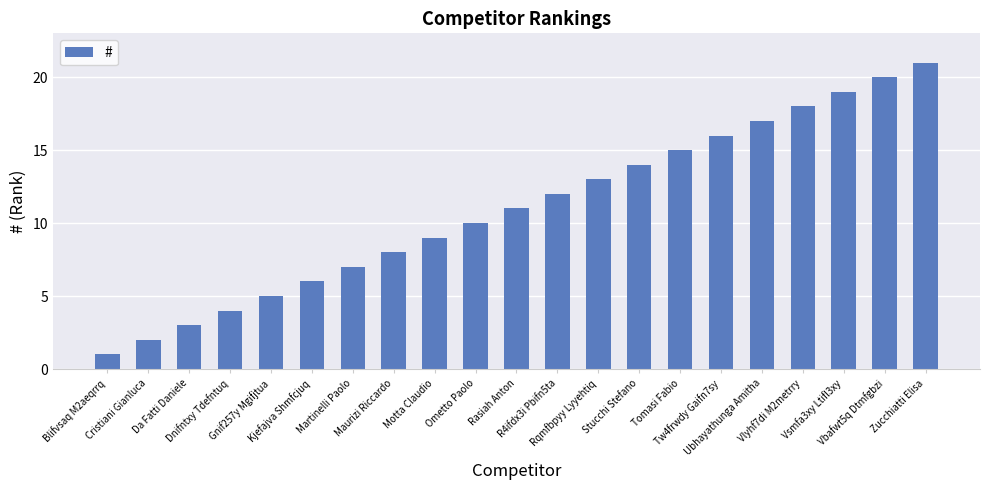

Is it true that the value at Vsmfa3xy Ltifl3xy is 19?

True